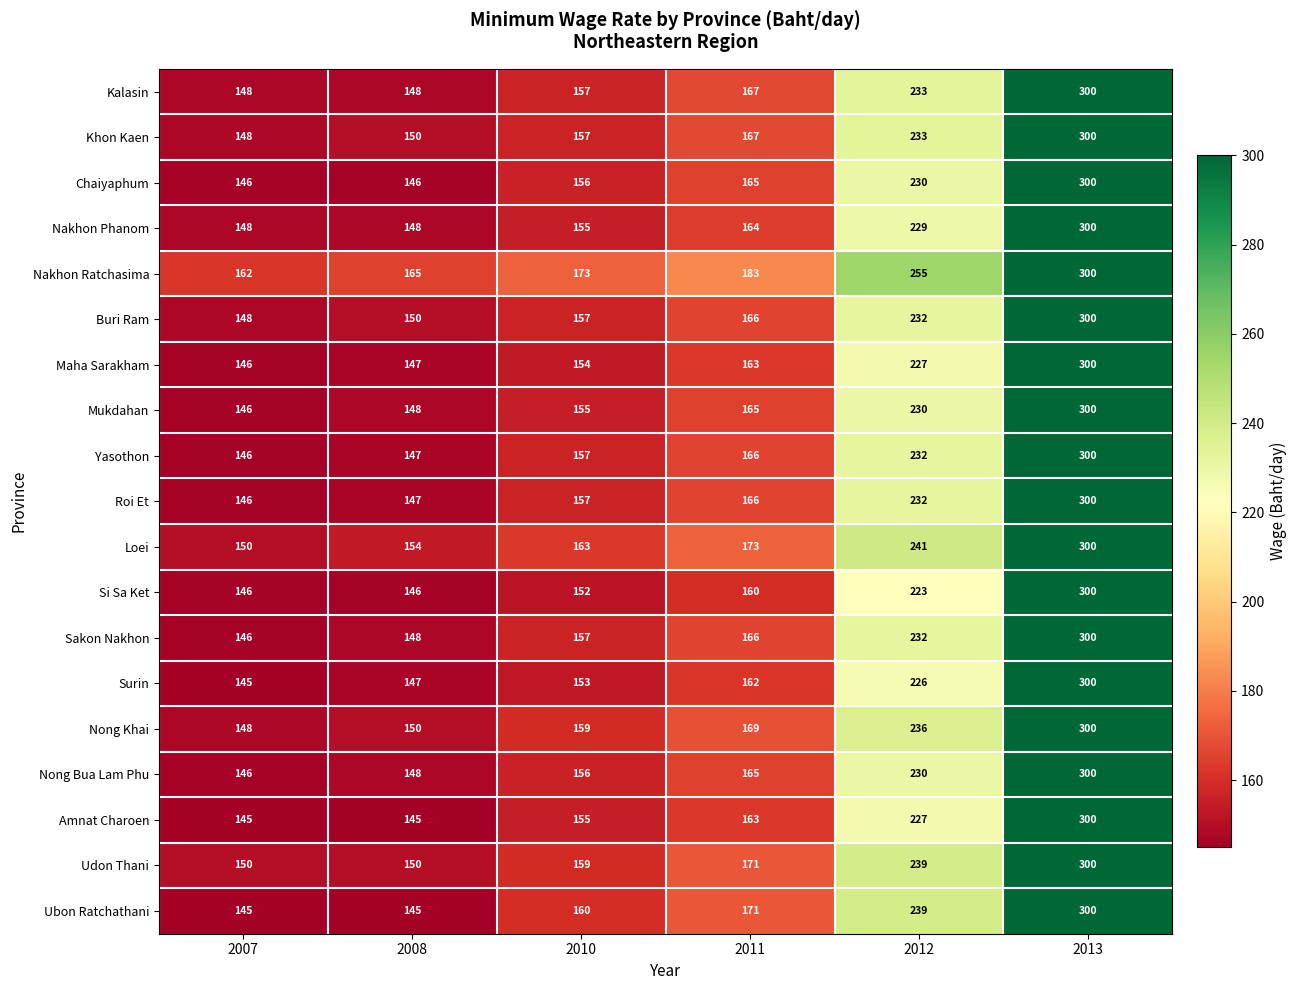

What is the sum of all Khon Kaen values?

1155